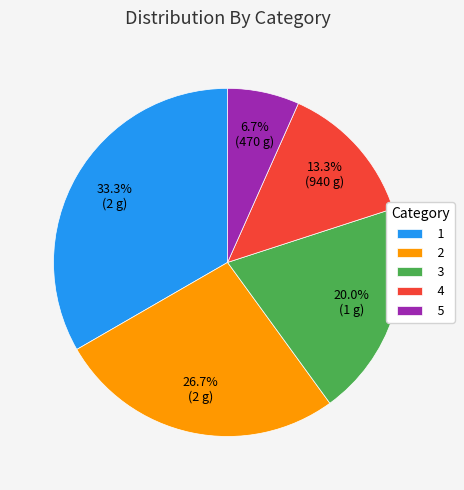

What portion of the pie excludes 1?

66.7%